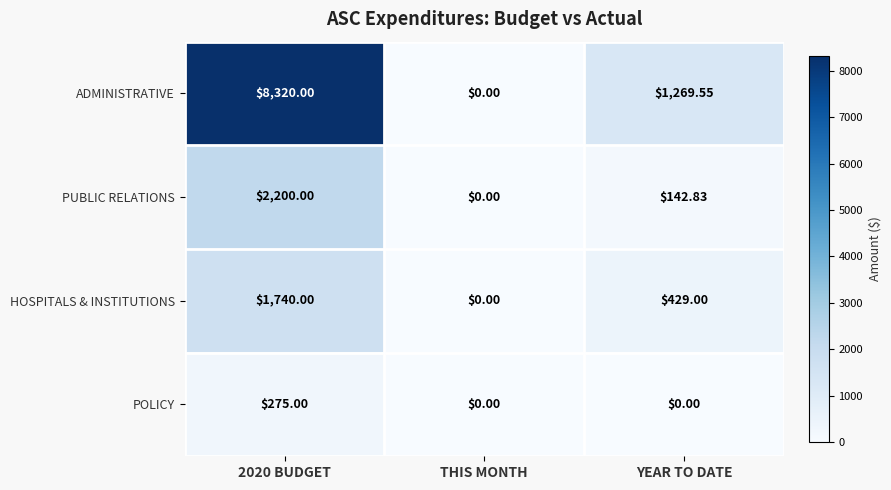

List the series in order of their peak value, highest first.

ADMINISTRATIVE, PUBLIC RELATIONS, HOSPITALS & INSTITUTIONS, POLICY